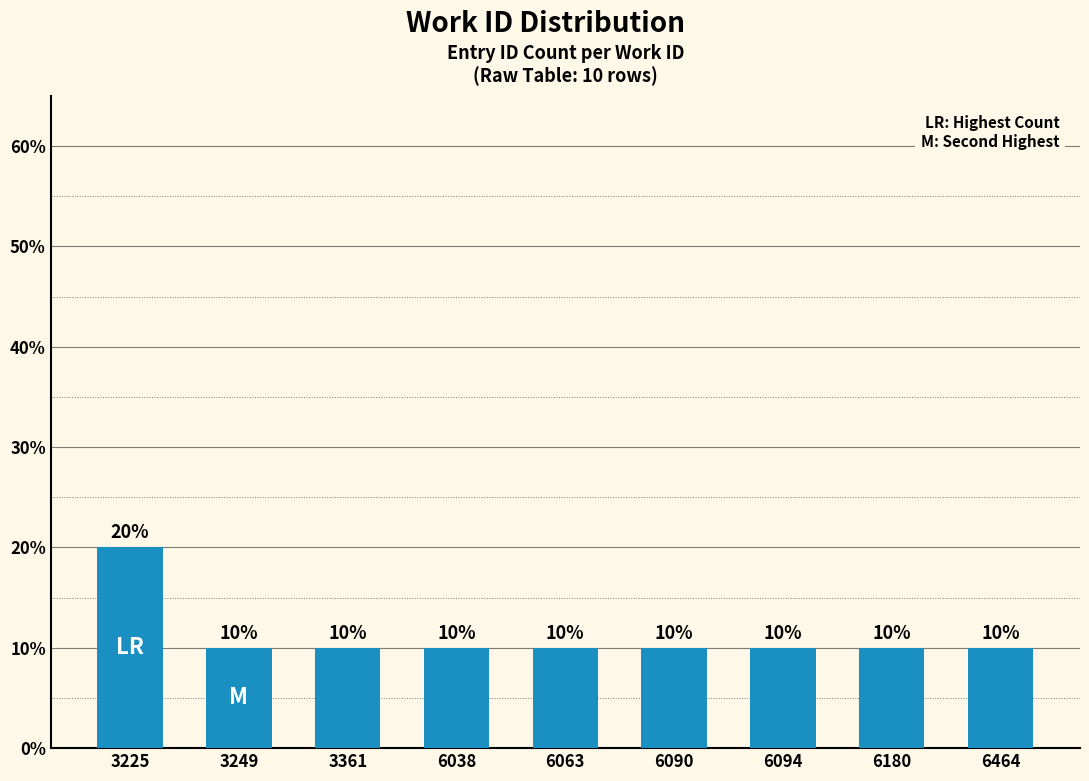

True or false: the data shows 4 at 6180.

False